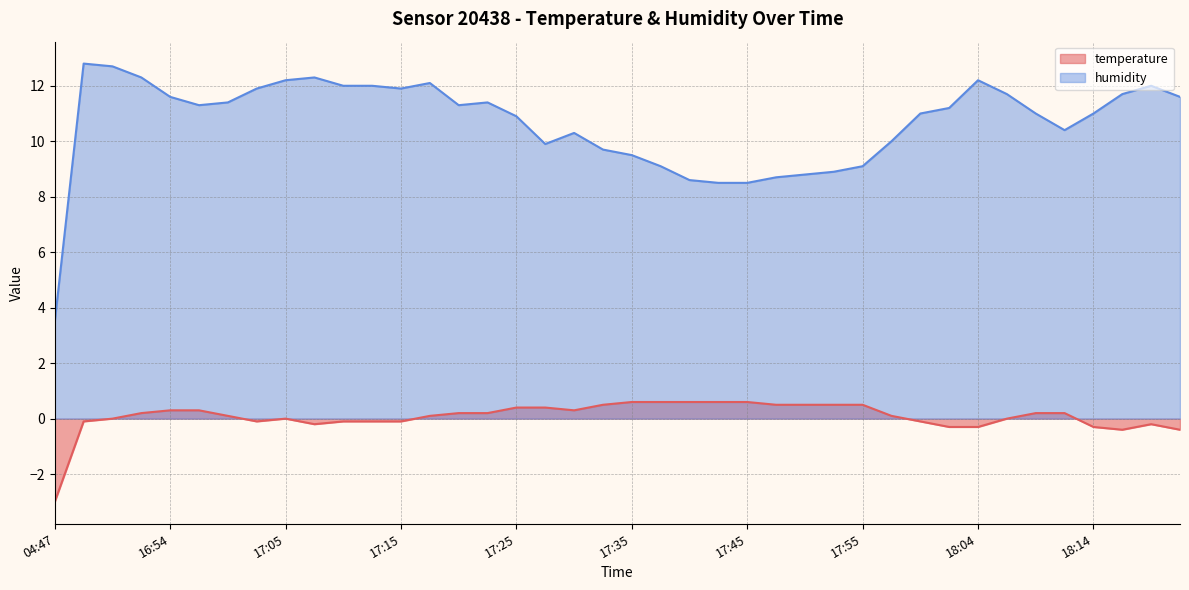

The temperature series shows 0.0 at 16:50. True or false?

True